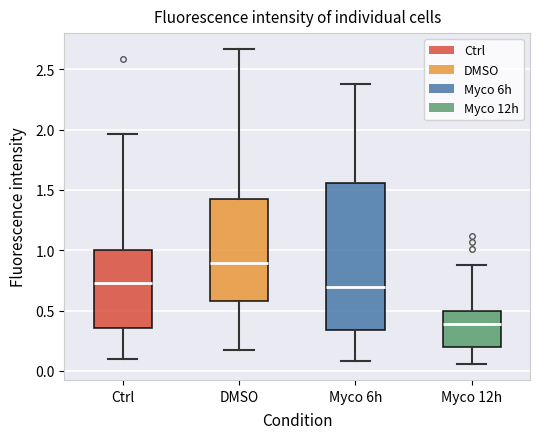

Reading left to right, transcribe this box plot: for each box, give where its median line is, the range the box spans, and where its two whiskers end, as read against the y-axis. The values are not printed on the chart, so give them approximately, as read against the axis.

Ctrl: median 0.75, box 0.35 to 1.00, whiskers 0.10 to 1.95
DMSO: median 0.90, box 0.60 to 1.45, whiskers 0.15 to 2.65
Myco 6h: median 0.70, box 0.35 to 1.55, whiskers 0.10 to 2.40
Myco 12h: median 0.40, box 0.20 to 0.50, whiskers 0.05 to 0.90